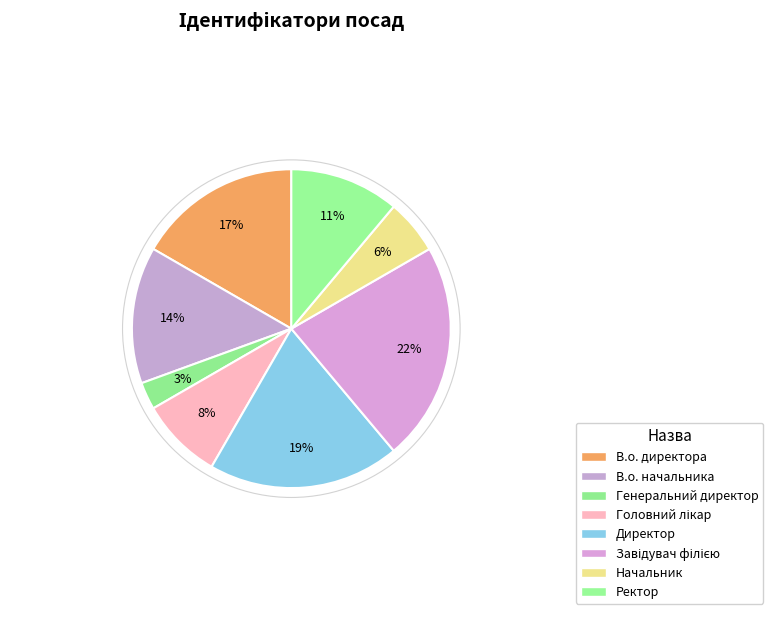

How many slices are in this pie chart?

8